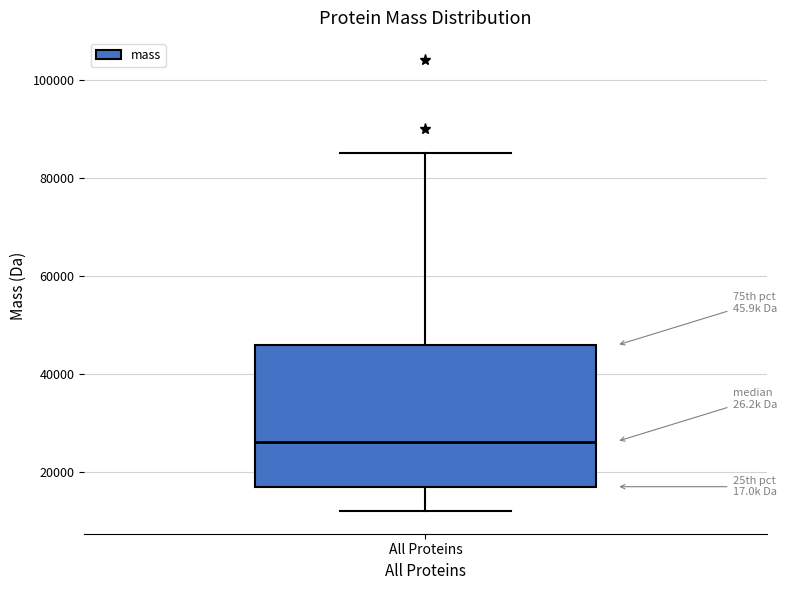

Transcribe this box plot: give where the median line is, the range the box spans, and where the two whiskers end, as read against the y-axis. The values are not printed on the chart, so give them approximately, as read against the axis.

median 26000, box 18000 to 46000, whiskers 12000 to 86000